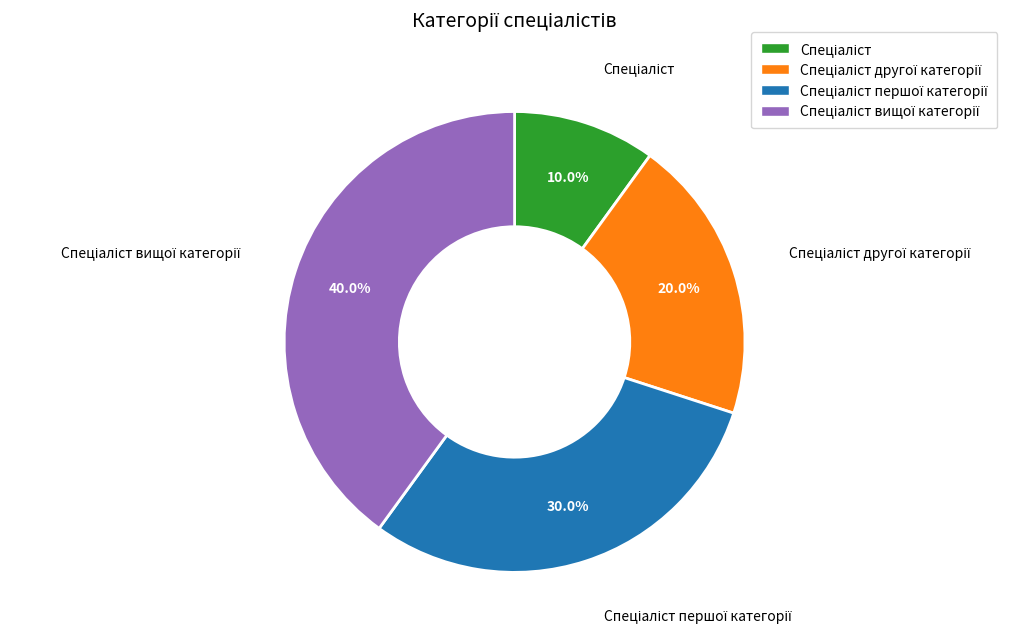

Is there any slice that represents more than half of the pie?

No